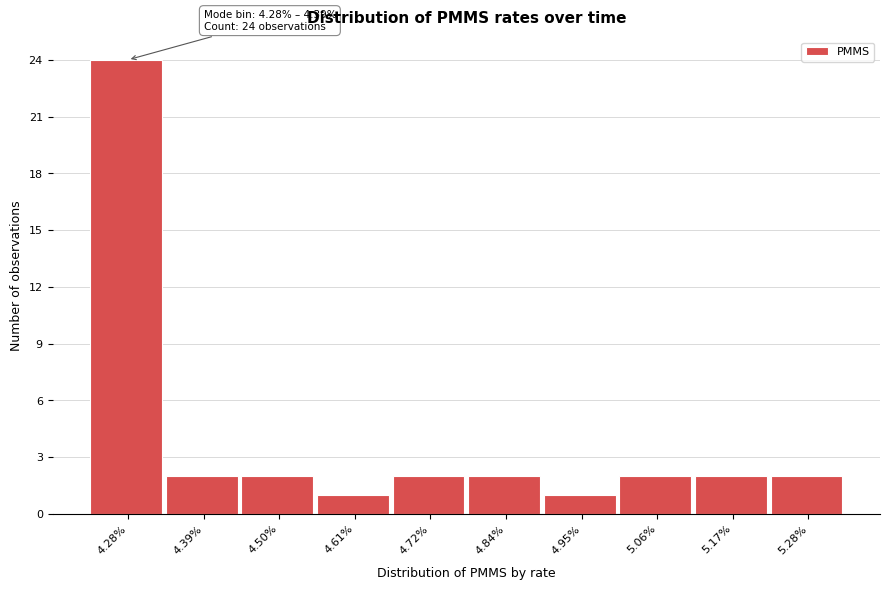

Reading right to left, extract all data points from this chart.

2	2	2	1	2	2	1	2	2	24